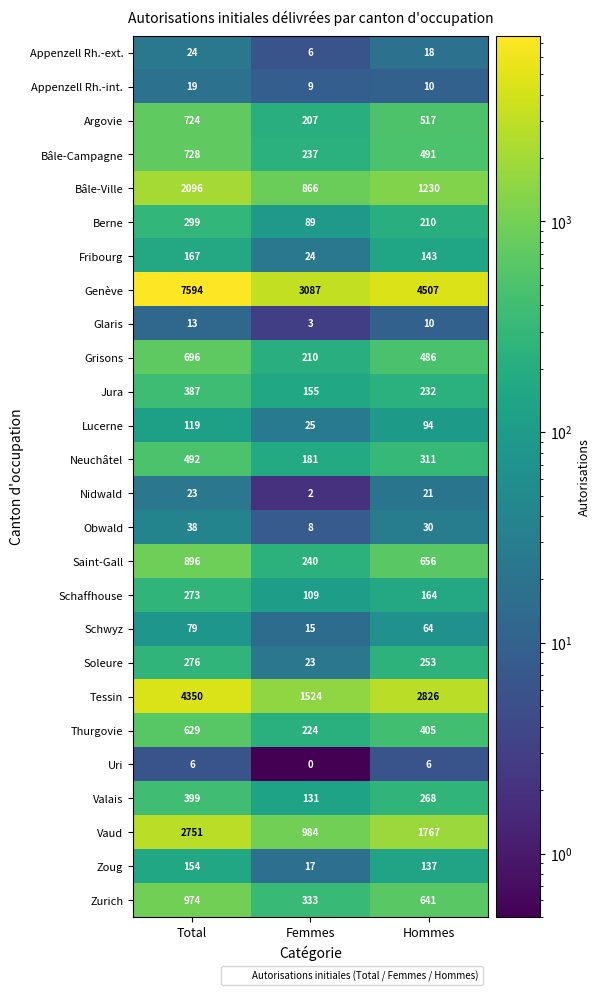

What is the spread (max minus min) of values at Total?

7588